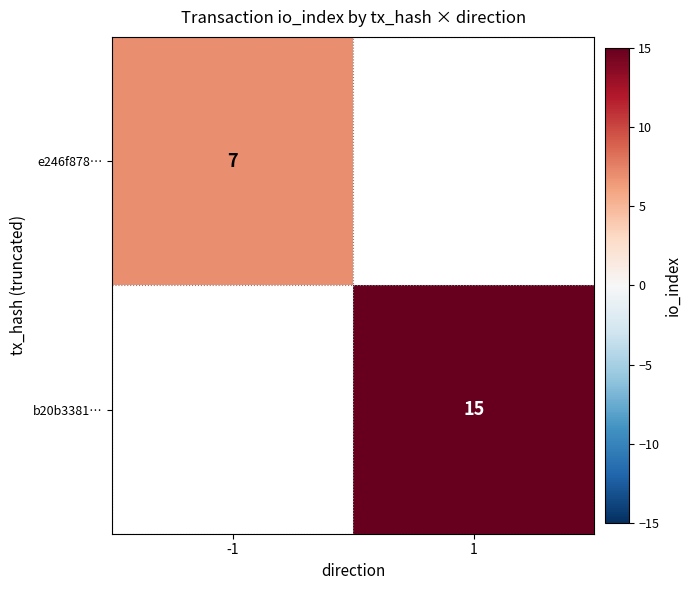

The value of b20b3381… at 1 is 20. True or false?

False